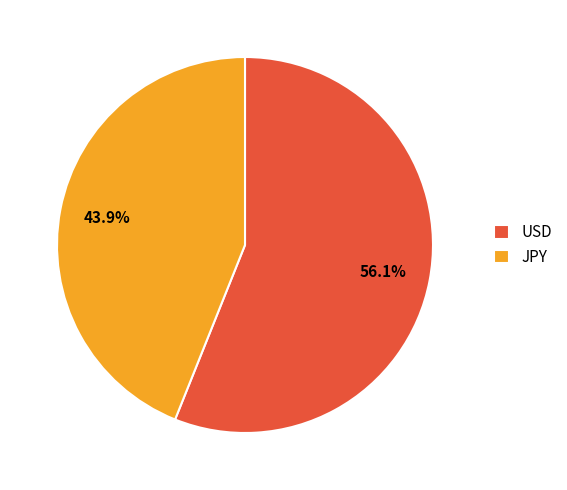

Does USD represent more than half of the total?

Yes